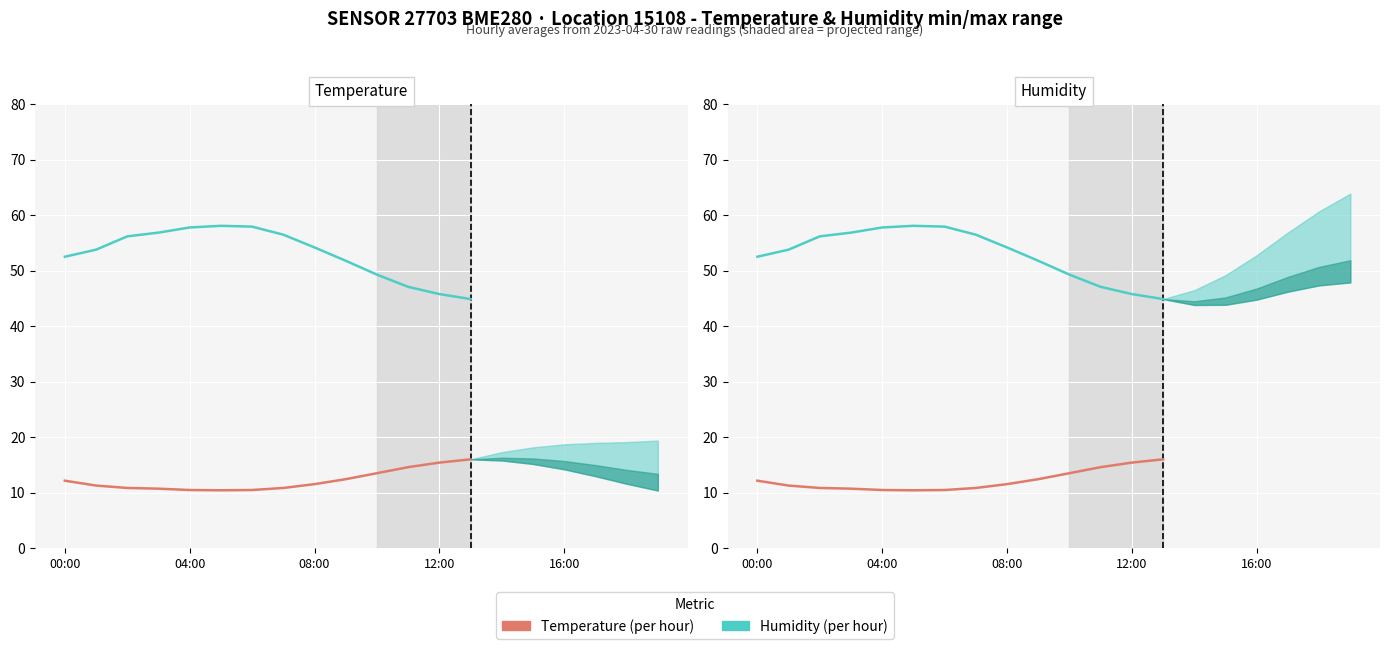

What is the total value across all series at 6?

68.4